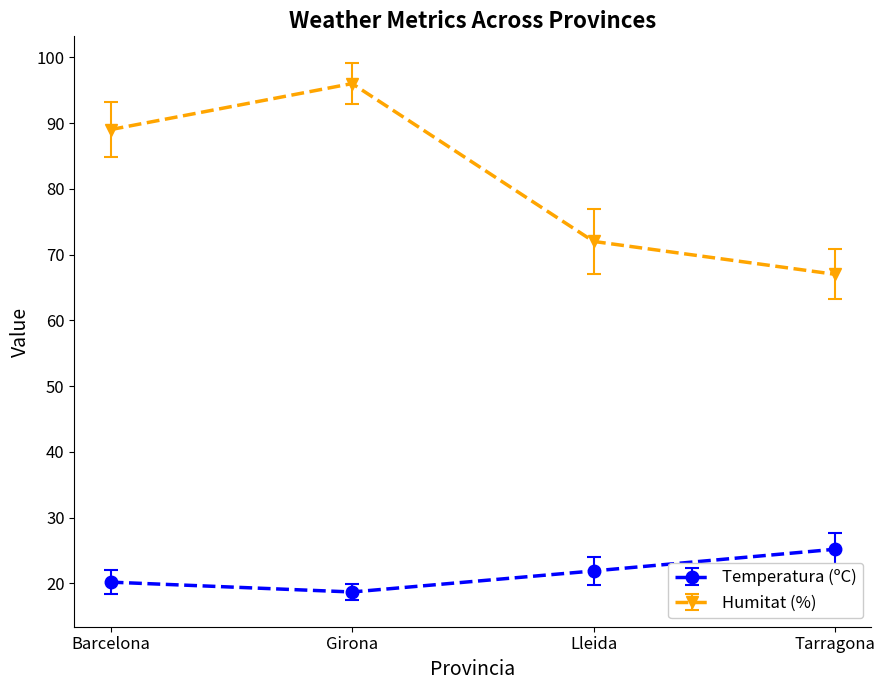

What is the value of the Temperatura (ºC) point at the 4th from the left?

25.2